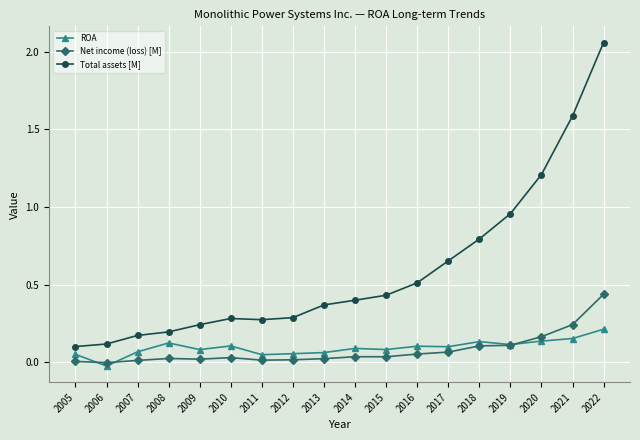

True or false: Total assets [M] and Net income (loss) [M] intersect in this chart.

False